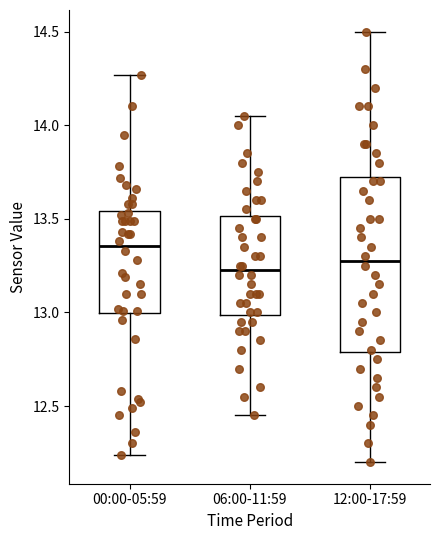

Reading left to right, read every box against the y-axis: the position of its median line, the range the box covers, and the ends of its whiskers. The values are not printed on the chart, so give them approximately, as read against the axis.

00:00-05:59: median 13.35, box 13.00 to 13.55, whiskers 12.25 to 14.25
06:00-11:59: median 13.25, box 13.00 to 13.50, whiskers 12.45 to 14.05
12:00-17:59: median 13.30, box 12.80 to 13.75, whiskers 12.20 to 14.50